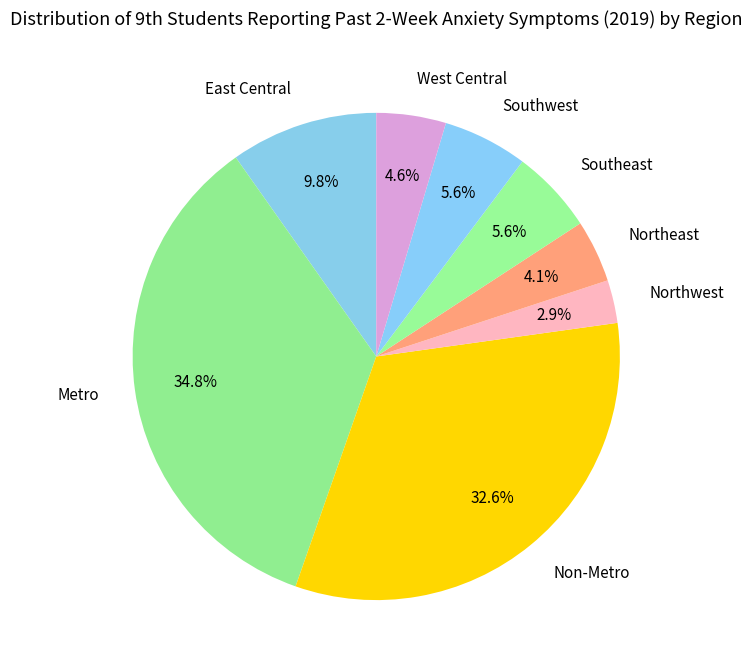

Count the number of slices in the pie.

8